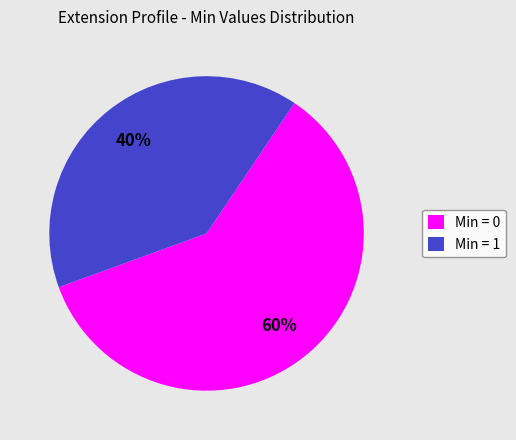

How many segments does this pie chart have?

2